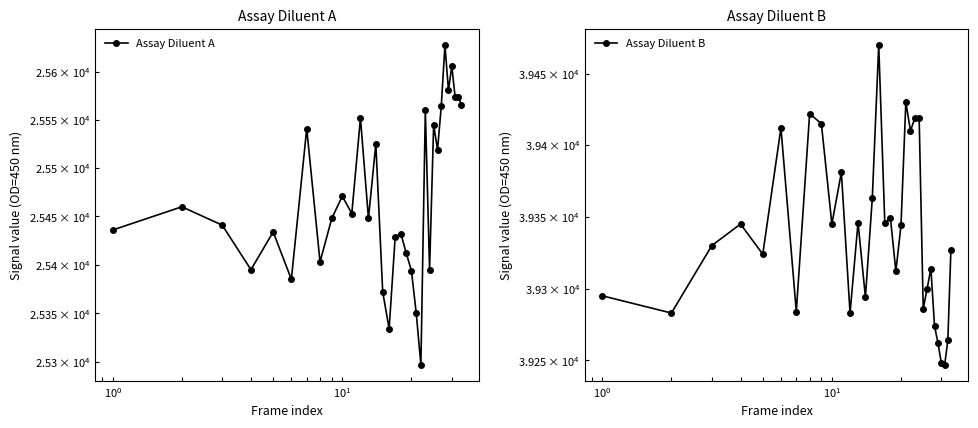

What are all the series names shown in the legend?

Assay Diluent A, Assay Diluent B